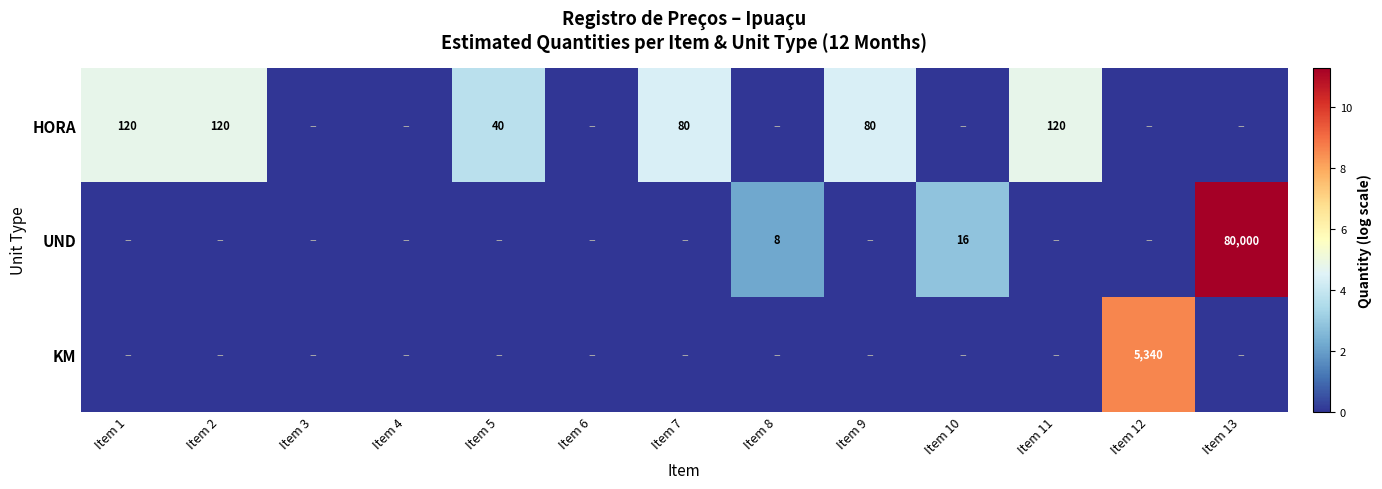

True or false: KM has a value of 5340 at Item 12.

True